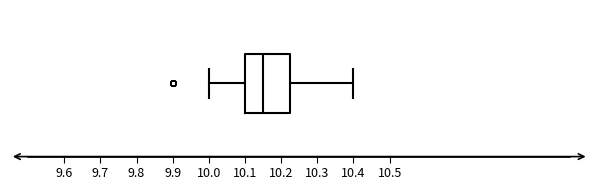

Read this box plot against the x-axis: the position of the median line, the range covered by the box, and the ends of both whiskers. The values are not printed on the chart, so give them approximately, as read against the axis.

median 10.15, box 10.10 to 10.23, whiskers 10.00 to 10.40